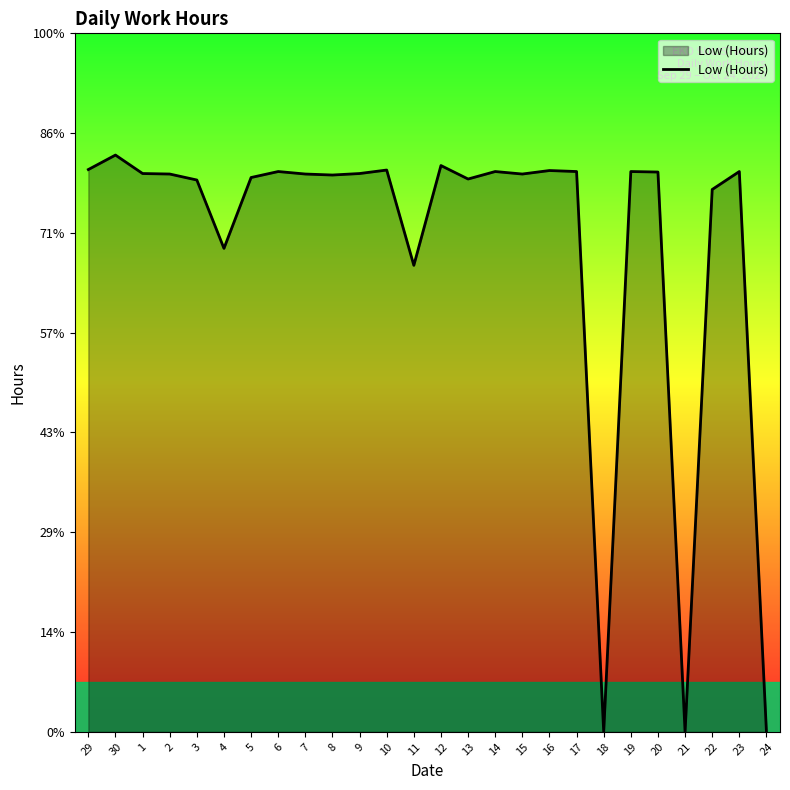

Does the chart have visible grid lines?

No